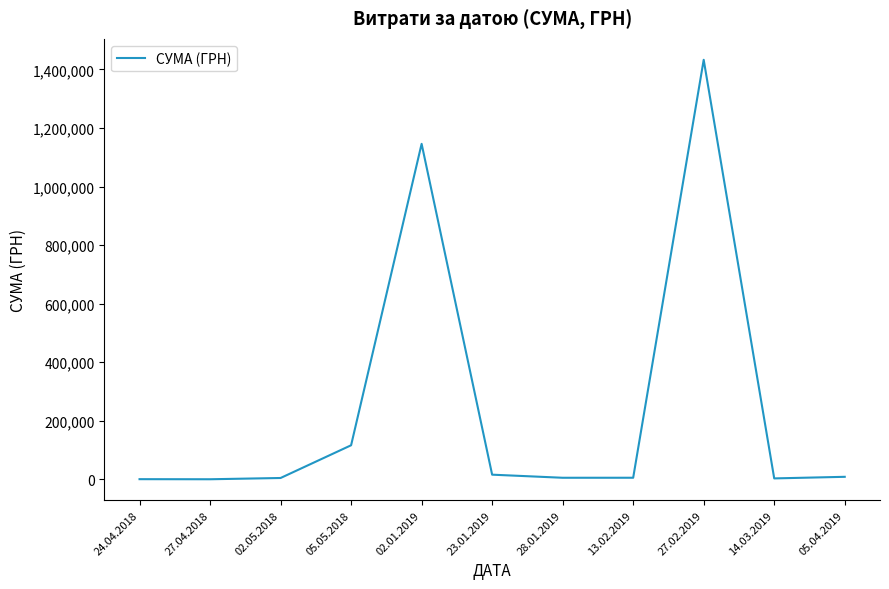

Where does the data first go above 5610?

05.05.2018